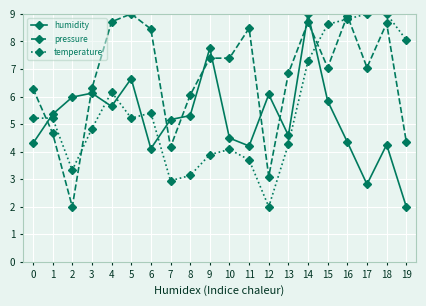

Is the value of temperature at 17 greater than the value of humidity at 7?

Yes